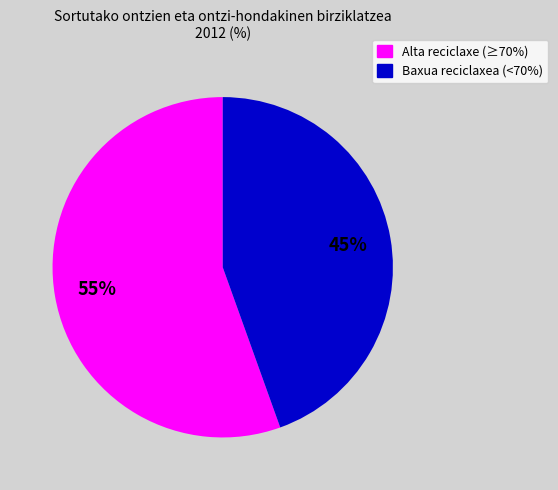

What is the ratio of the value at Baxua reciclaxea (<70%) to the value at Alta reciclaxe (≥70%)?

0.8